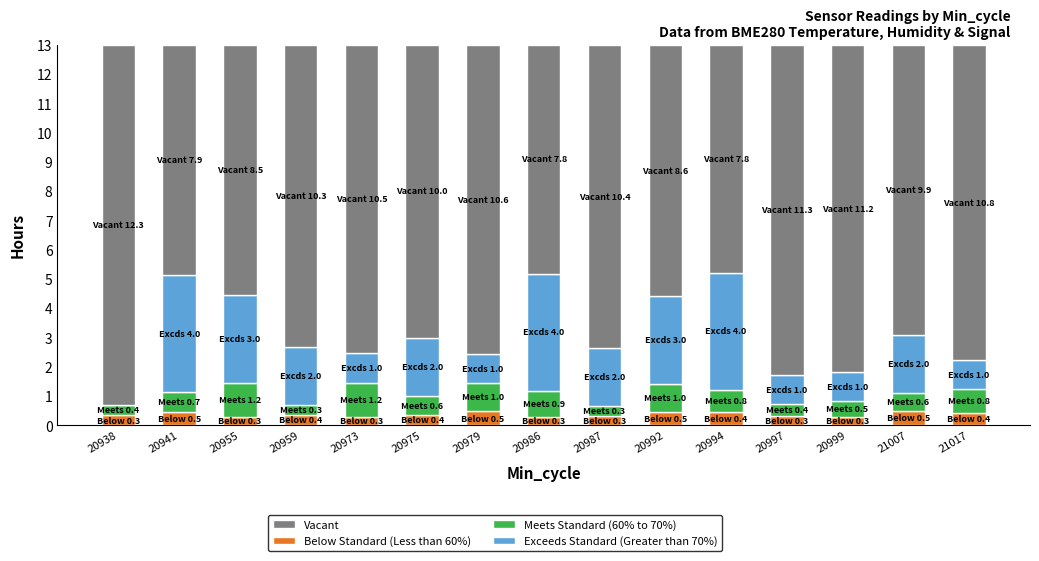

How many series are shown in this chart?

4